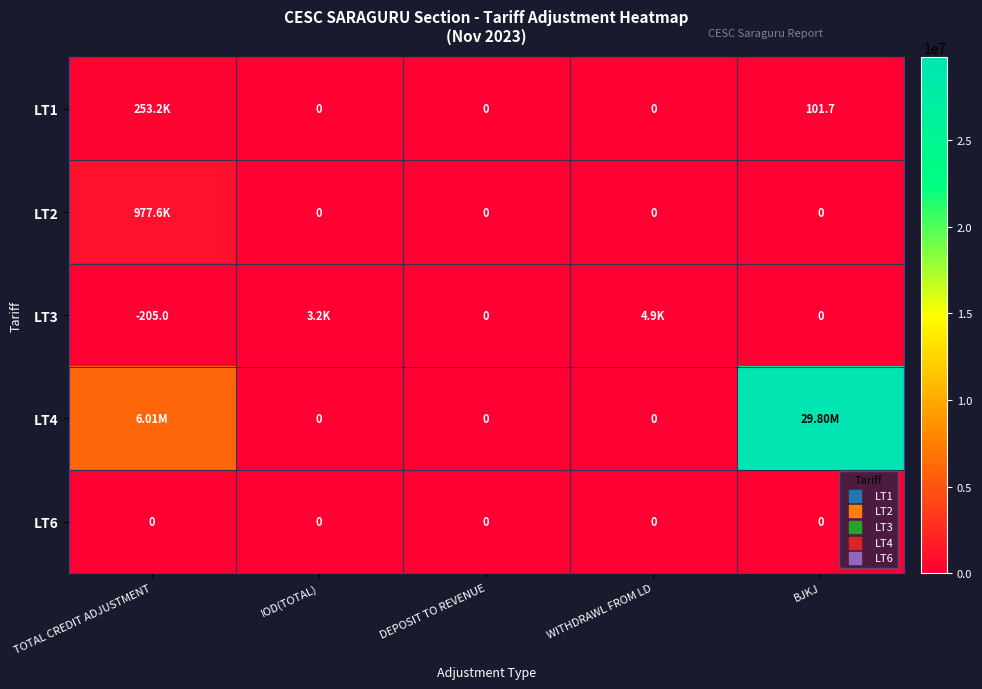

Which series has the widest spread of values?

LT4